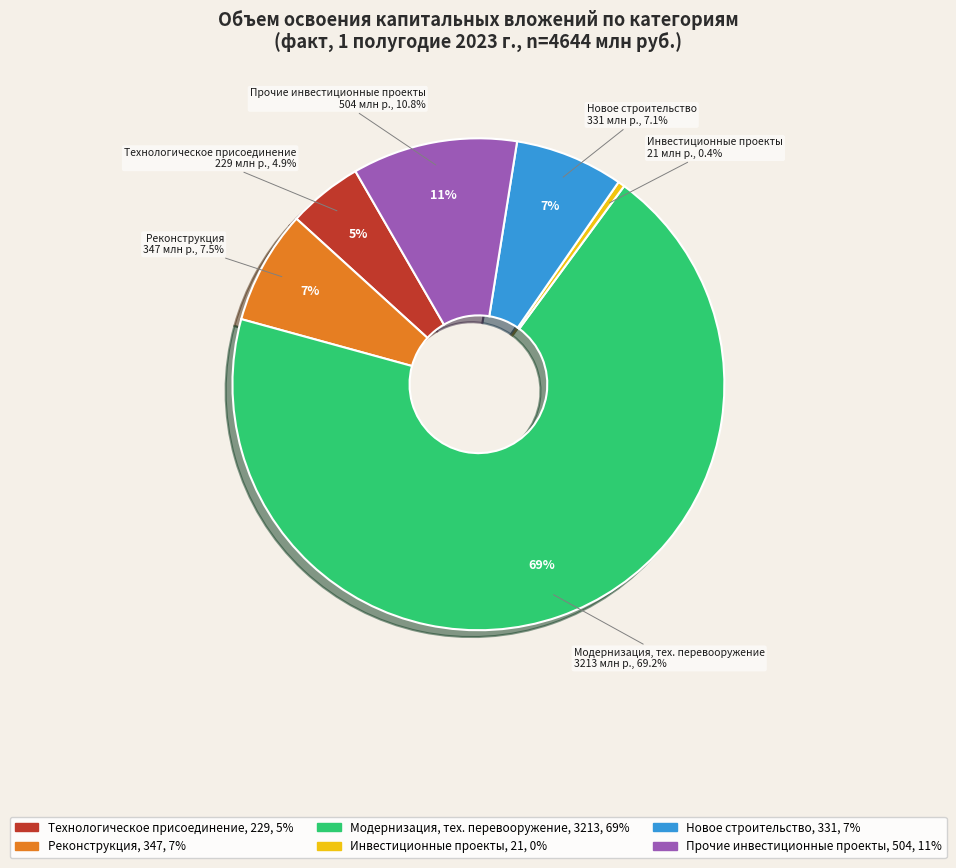

Is the sum of II квартал and I квартал greater than half?

Yes